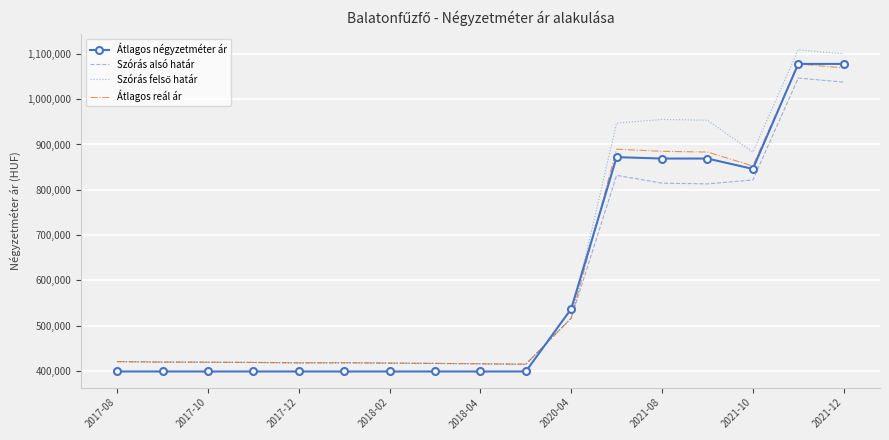

What is the minimum value for Szórás alsó határ?

414825